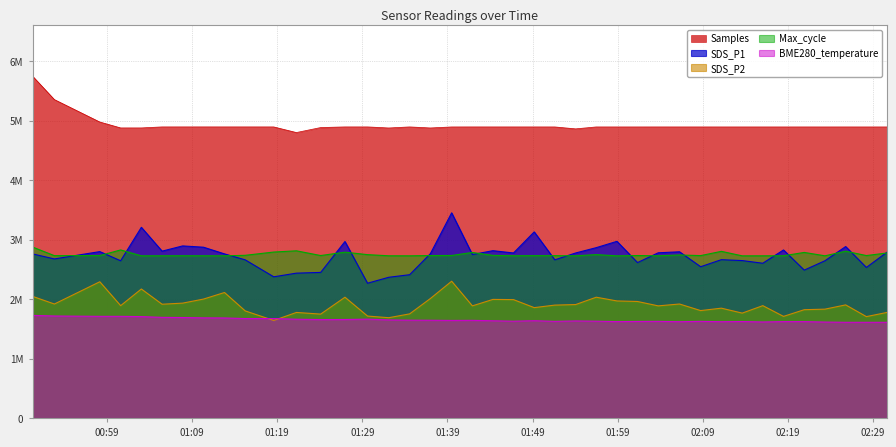

What is the difference between the maximum and second lowest values in the SDS_P1 series?

1083586.1